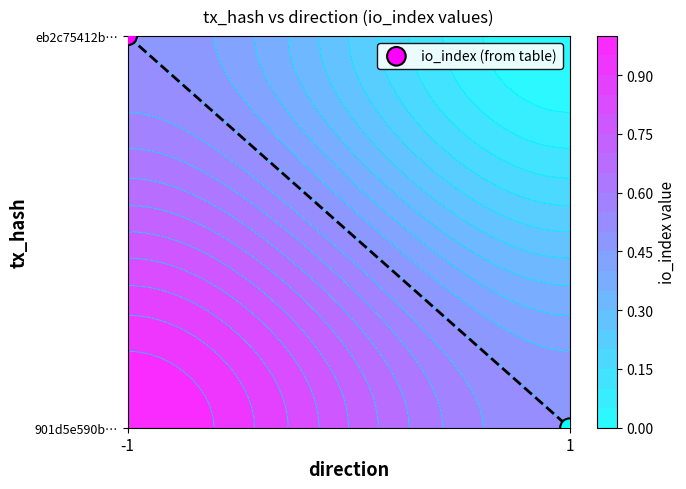

Count the number of data series in this chart.

1